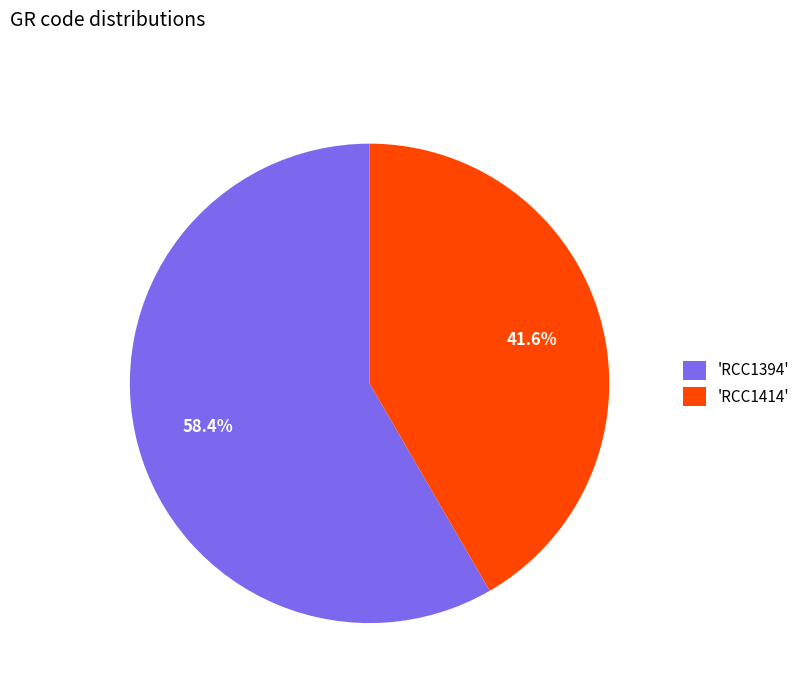

How many slices are in this pie chart?

2